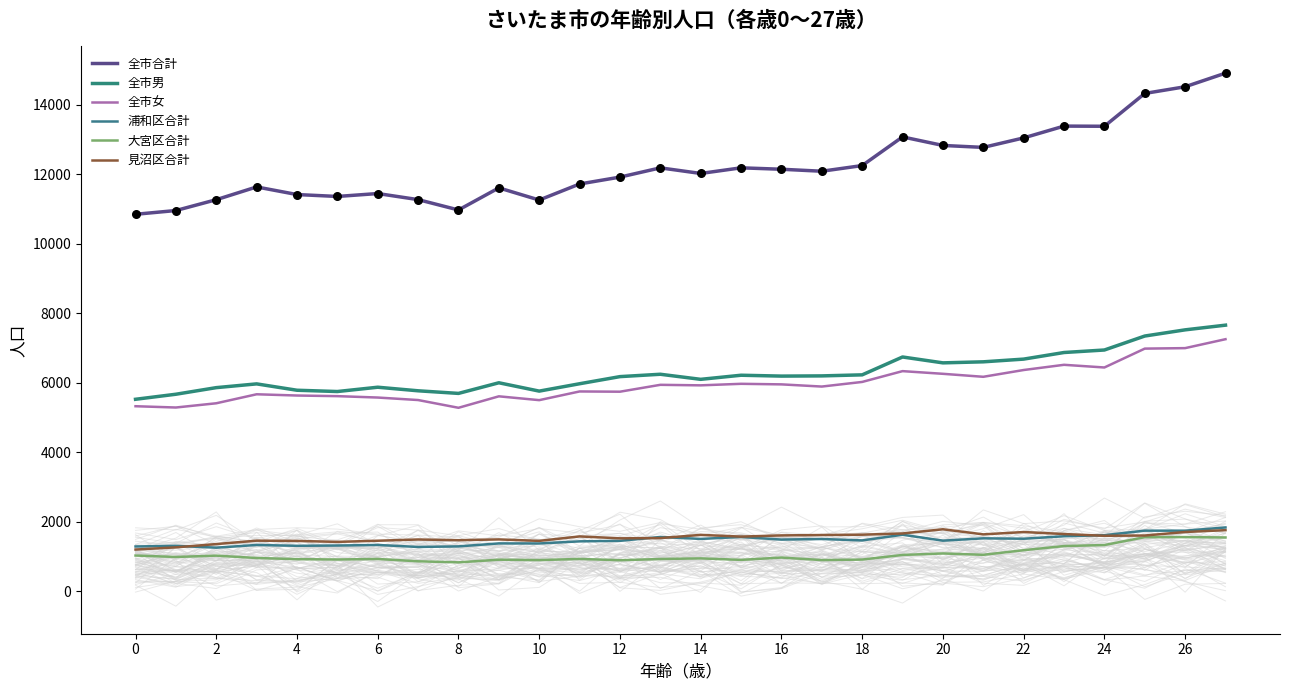

At which category is the sum across all series the highest?

27